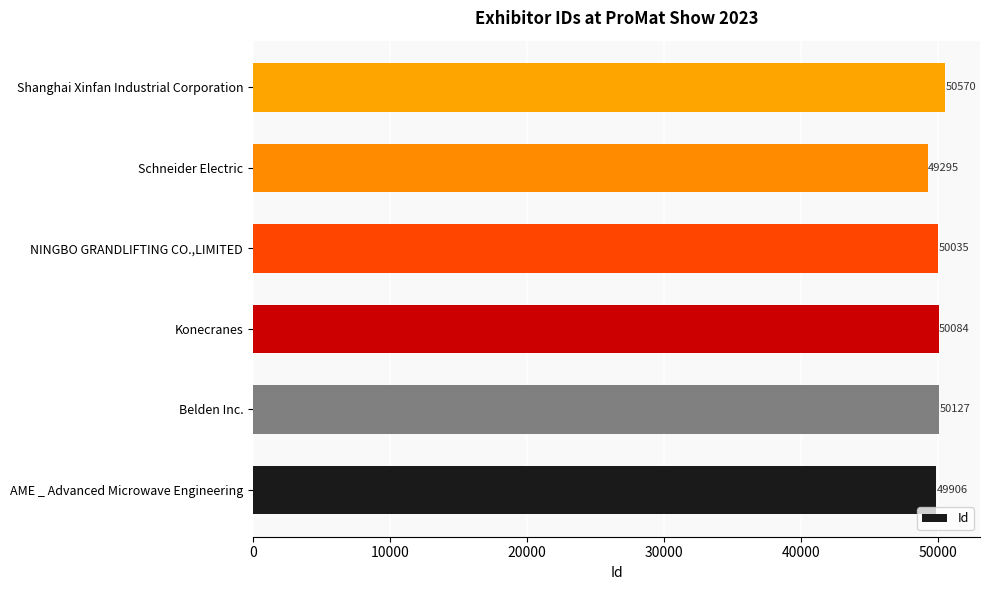

What is the average value?

50003